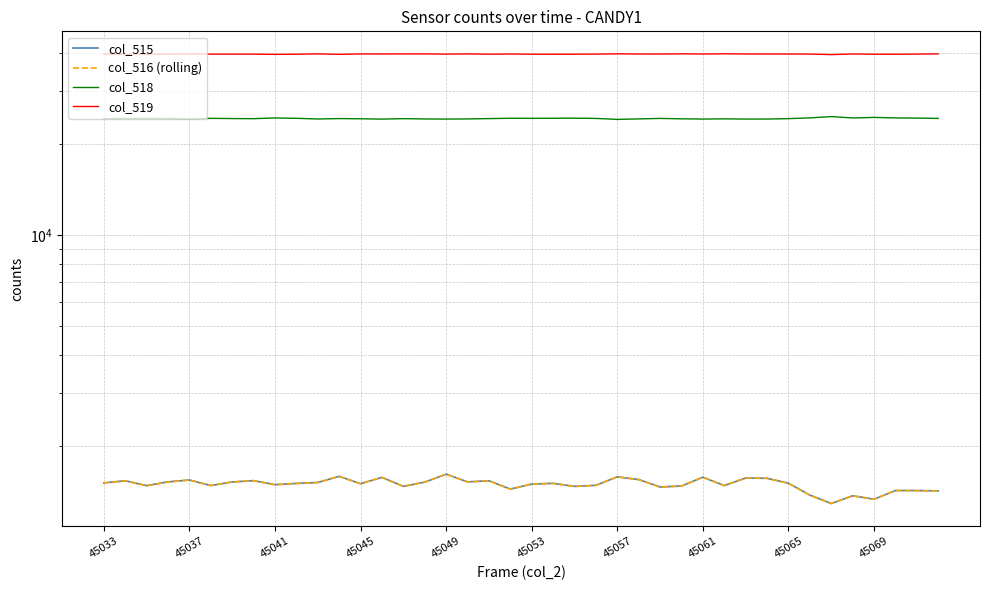

Does the chart have visible grid lines?

Yes